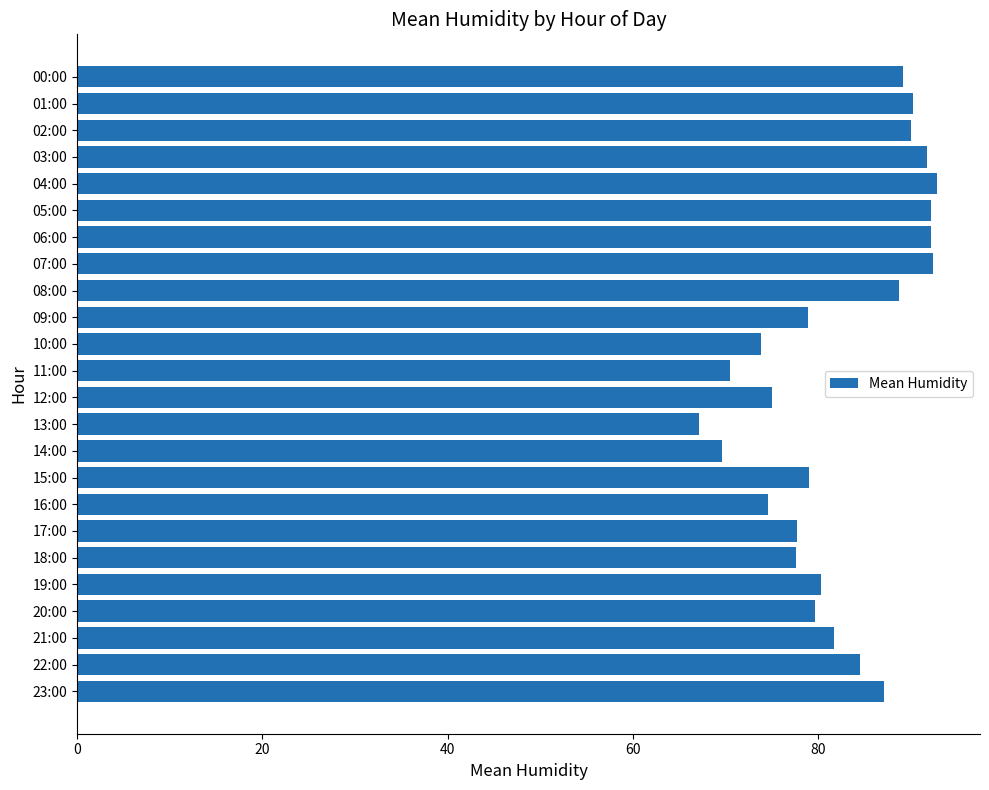

Are the bars grouped side by side (vs. stacked)?

No